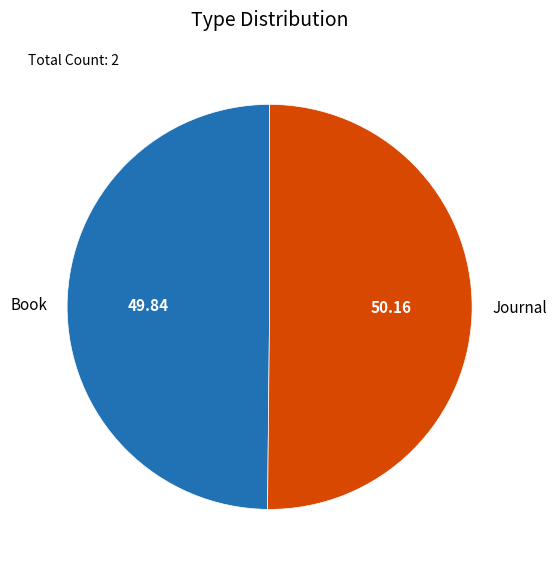

Combined, do Journal and Book account for over 50%?

Yes